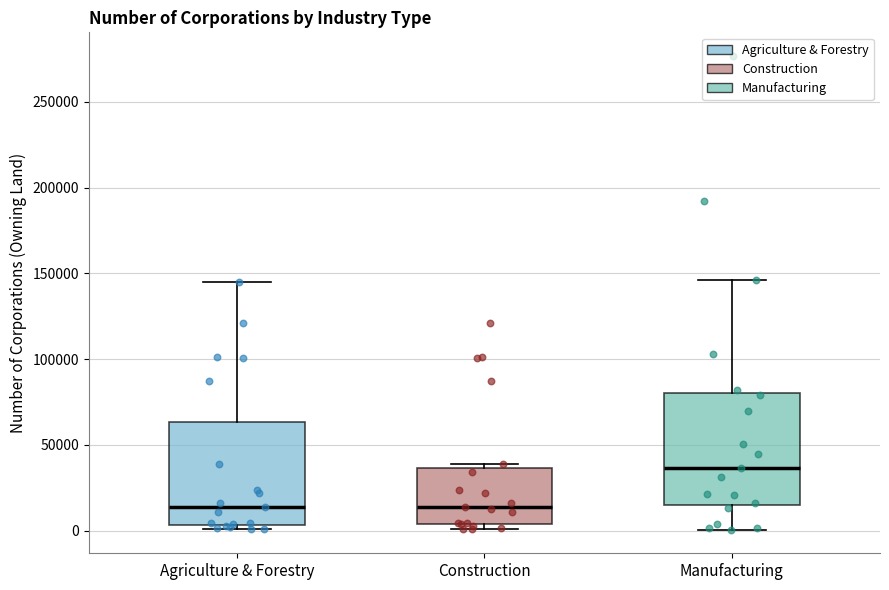

Reading left to right, transcribe this box plot: for each box, give where its median line is, the range the box spans, and where its two whiskers end, as read against the y-axis. The values are not printed on the chart, so give them approximately, as read against the axis.

Agriculture & Forestry: median 15000, box 5000 to 65000, whiskers 0 to 145000
Construction: median 15000, box 5000 to 35000, whiskers 0 to 40000
Manufacturing: median 35000, box 15000 to 80000, whiskers 0 to 145000